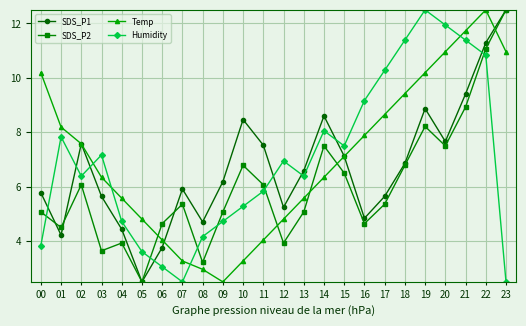

In Temp, how many points are lower than both neighbors (excluding endpoints)?

1